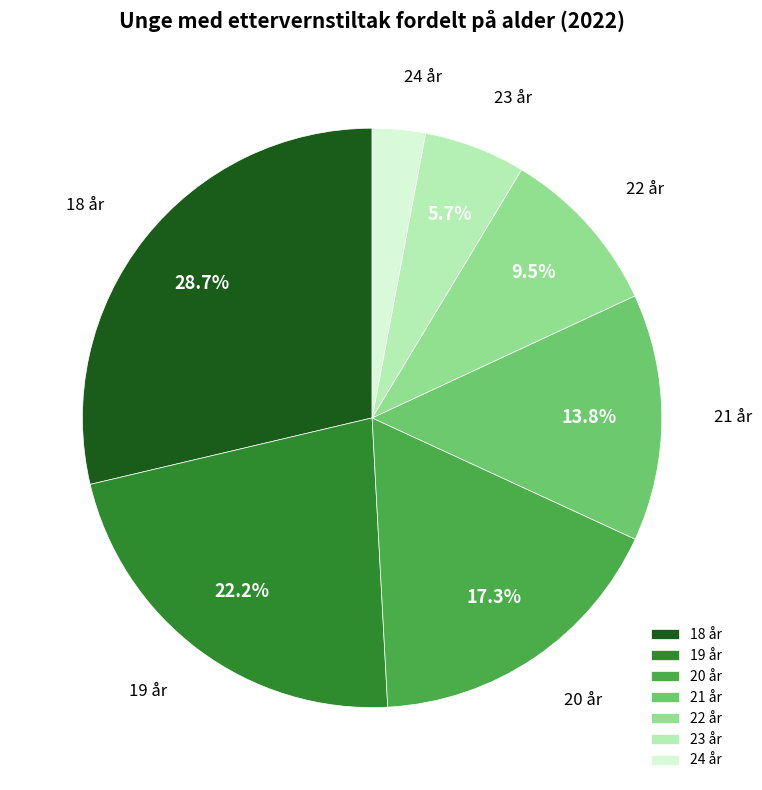

Is there a majority slice in this chart?

No